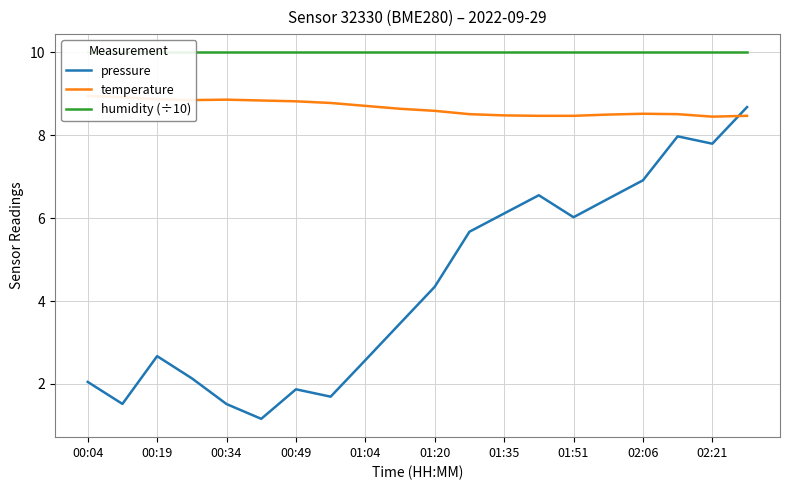

How many lines are shown in the chart?

3